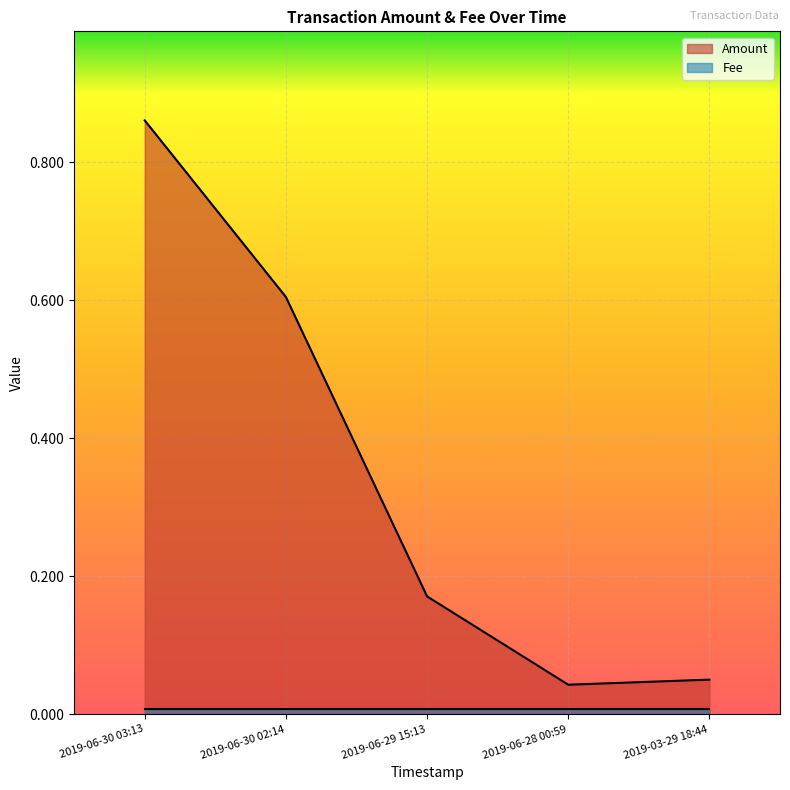

What is the approximate value at 2019-03-29 18:44?

0.1